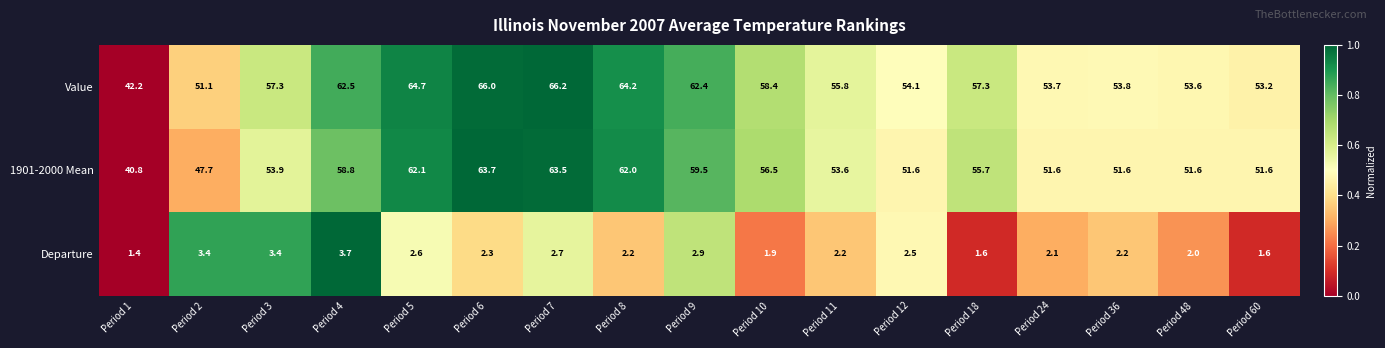

Which series has the widest spread of values?

Value